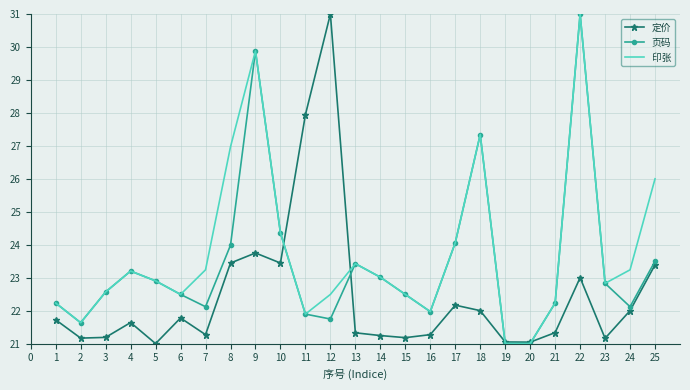

True or false: 定价 and 印张 cross at least once.

True